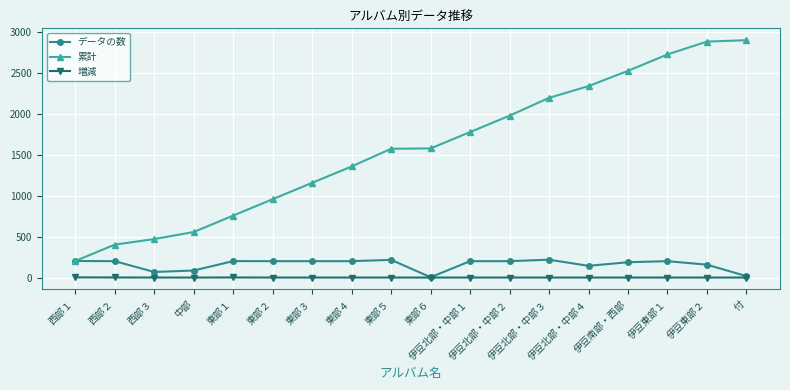

What is the difference between the maximum and minimum values in the 累計 series?

2697